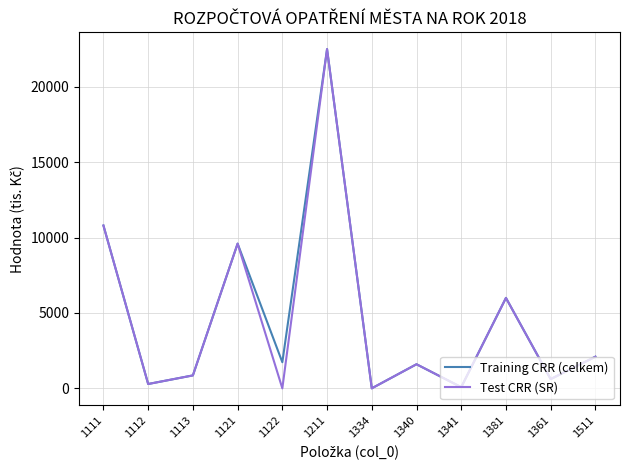

What position from the right is 1111?

12